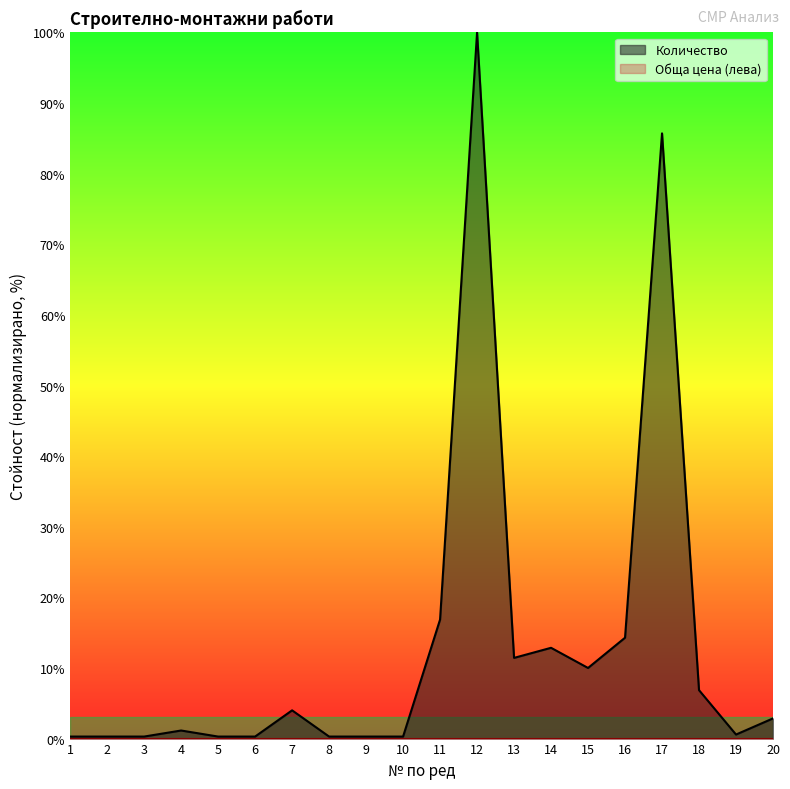

Reading right to left, what are all the values shown in this chart?

20=2.9	19=0.6	18=6.9	17=85.7	16=14.3	15=10.0	14=12.9	13=11.4	12=100.0	11=16.9	10=0.3	9=0.3	8=0.3	7=4.0	6=0.3	5=0.3	4=1.1	3=0.3	2=0.3	1=0.3